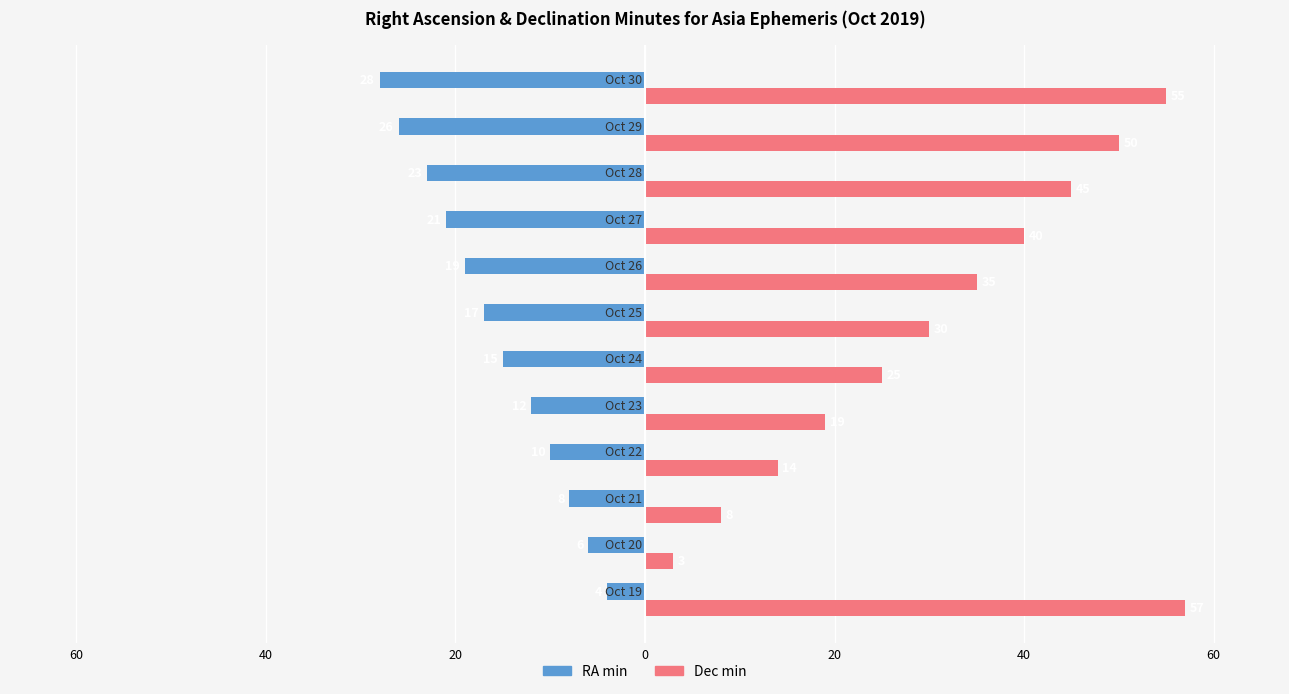

What are all the series names shown in the legend?

RA min, Dec min